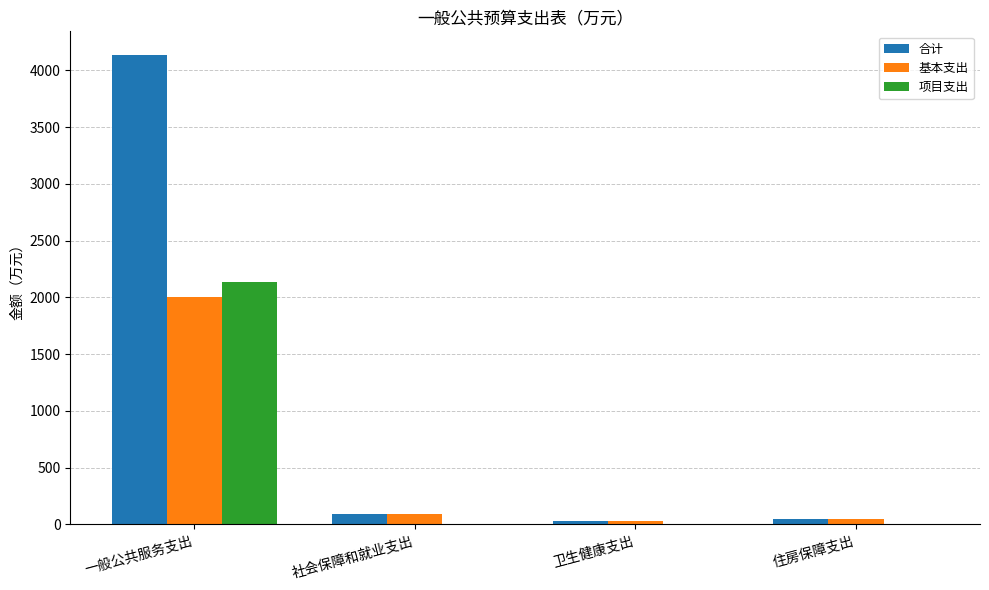

The 合计 series shows 27.2 at 卫生健康支出. True or false?

True